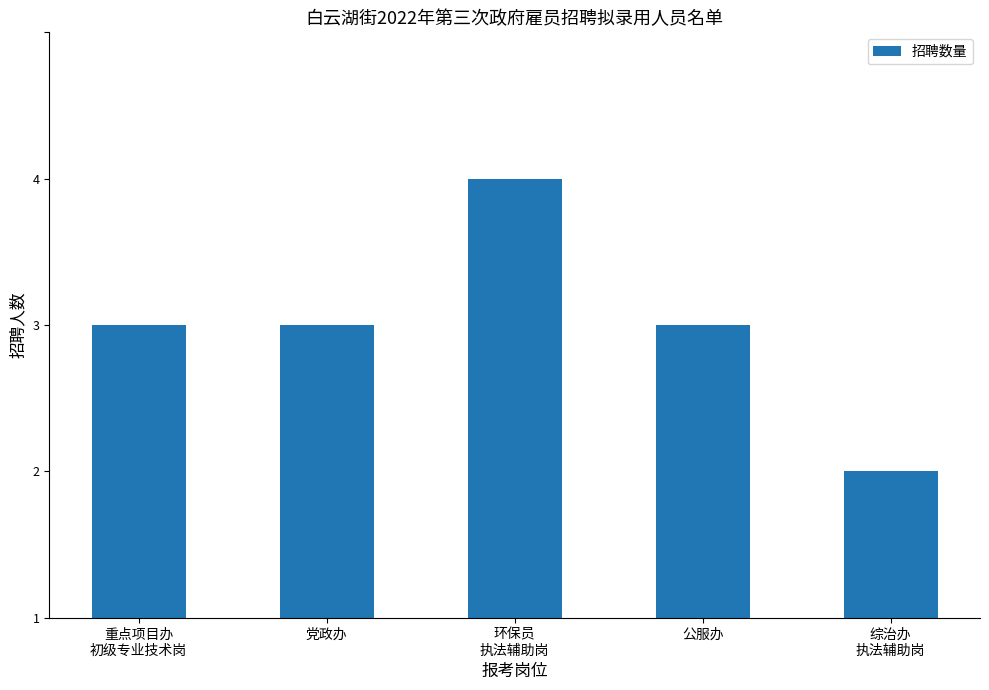

Between 重点项目办
初级专业技术岗 and 公服办, which is larger?

重点项目办
初级专业技术岗